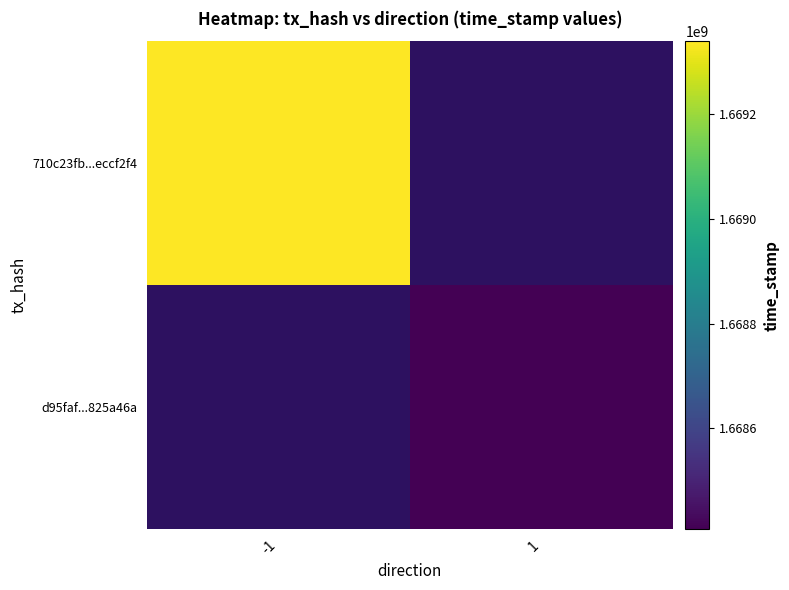

How many data points does each series have?

2